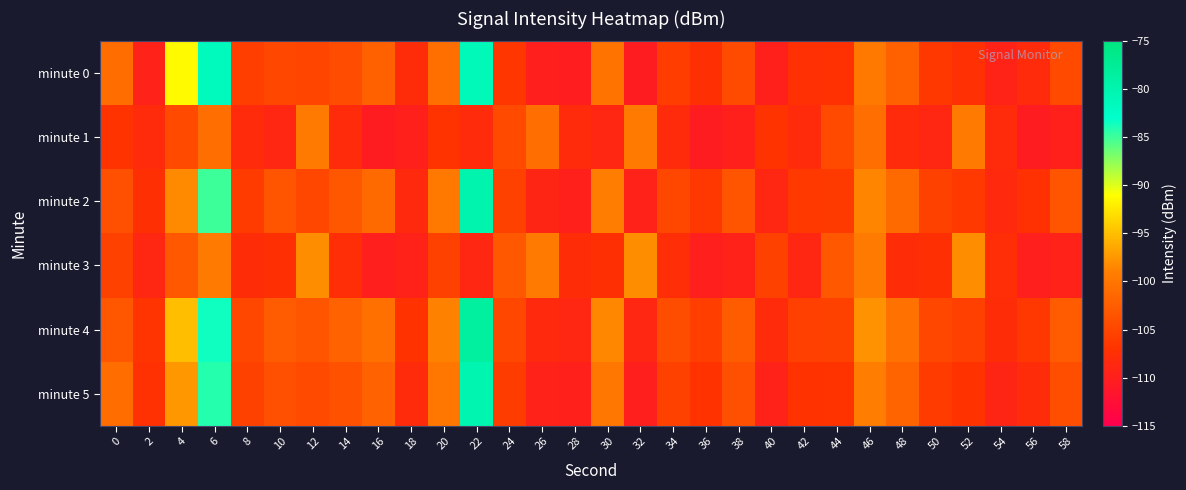

What is the spread (max minus min) of values at 20?

8.1